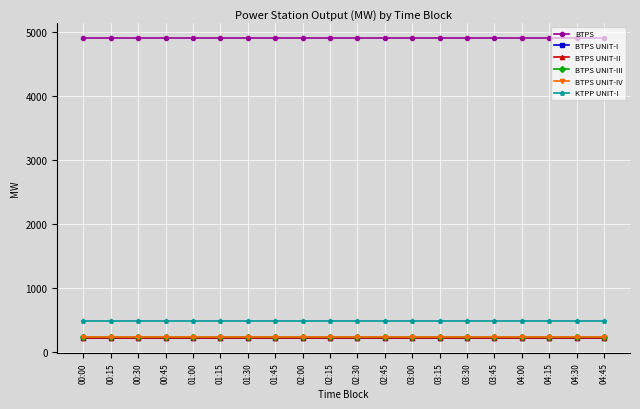

Reading right to left, list all the values displayed in this chart.

BTPS: 04:45=4897	04:30=4897	04:15=4897	04:00=4897	03:45=4897	03:30=4897	03:15=4897	03:00=4897	02:45=4897	02:30=4897	02:15=4897	02:00=4897	01:45=4897	01:30=4897	01:15=4897	01:00=4897	00:45=4897	00:30=4897	00:15=4897	00:00=4897
BTPS UNIT-I: 04:45=215	04:30=215	04:15=215	04:00=215	03:45=215	03:30=215	03:15=215	03:00=215	02:45=215	02:30=215	02:15=215	02:00=215	01:45=215	01:30=215	01:15=215	01:00=215	00:45=215	00:30=215	00:15=215	00:00=215
BTPS UNIT-II: 04:45=215	04:30=215	04:15=215	04:00=215	03:45=215	03:30=215	03:15=215	03:00=215	02:45=215	02:30=215	02:15=215	02:00=215	01:45=215	01:30=215	01:15=215	01:00=215	00:45=215	00:30=215	00:15=215	00:00=215
BTPS UNIT-III: 04:45=226	04:30=226	04:15=226	04:00=226	03:45=226	03:30=226	03:15=226	03:00=226	02:45=226	02:30=226	02:15=226	02:00=226	01:45=226	01:30=226	01:15=226	01:00=226	00:45=226	00:30=226	00:15=226	00:00=226
BTPS UNIT-IV: 04:45=220	04:30=220	04:15=220	04:00=220	03:45=220	03:30=220	03:15=220	03:00=220	02:45=220	02:30=220	02:15=220	02:00=220	01:45=220	01:30=220	01:15=220	01:00=220	00:45=220	00:30=220	00:15=220	00:00=220
KTPP UNIT-I: 04:45=475	04:30=475	04:15=475	04:00=475	03:45=475	03:30=475	03:15=475	03:00=475	02:45=475	02:30=475	02:15=475	02:00=475	01:45=475	01:30=475	01:15=475	01:00=475	00:45=475	00:30=475	00:15=475	00:00=475